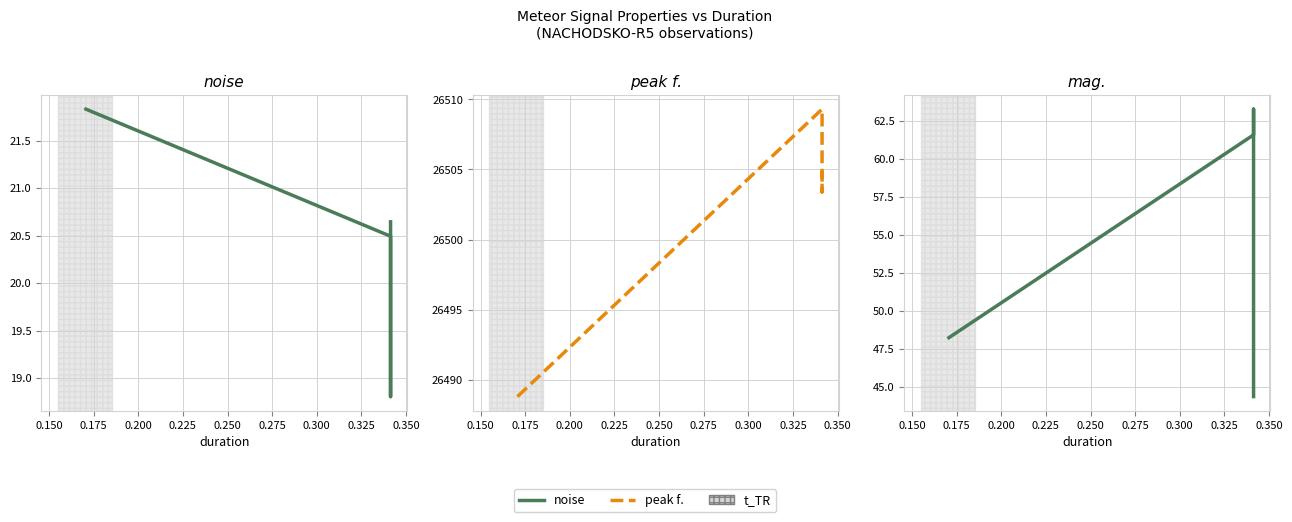

At how many categories does at least one series exceed 6873?

4